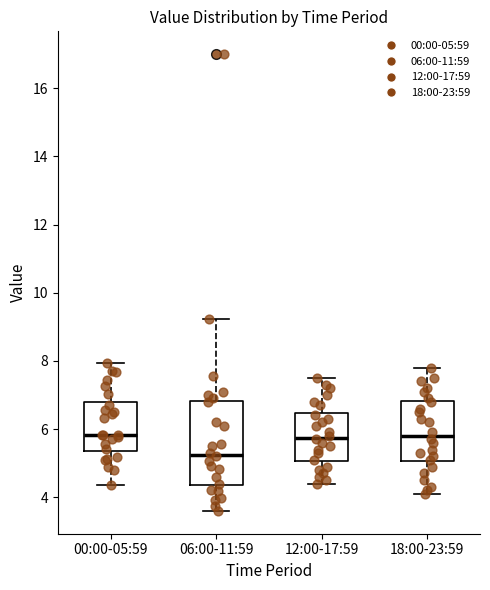

Where does the upper whisker of the box for 06:00-11:59 end on the y-axis? The values are not printed on the chart, so give them approximately, as read against the axis.

9.2